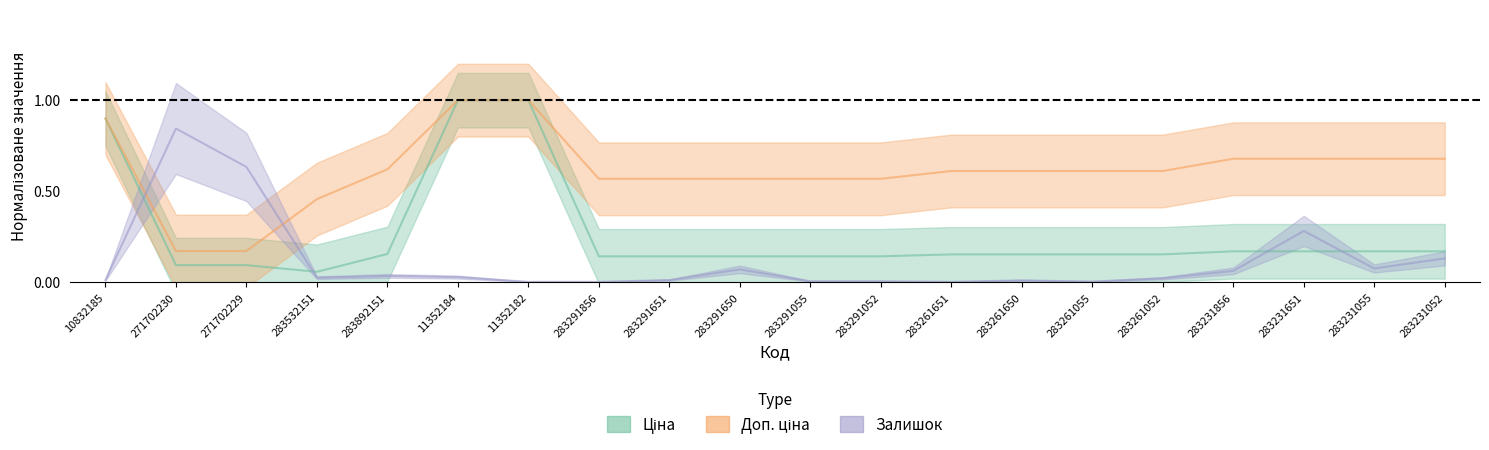

Does the chart display data point markers on the line(s)?

No